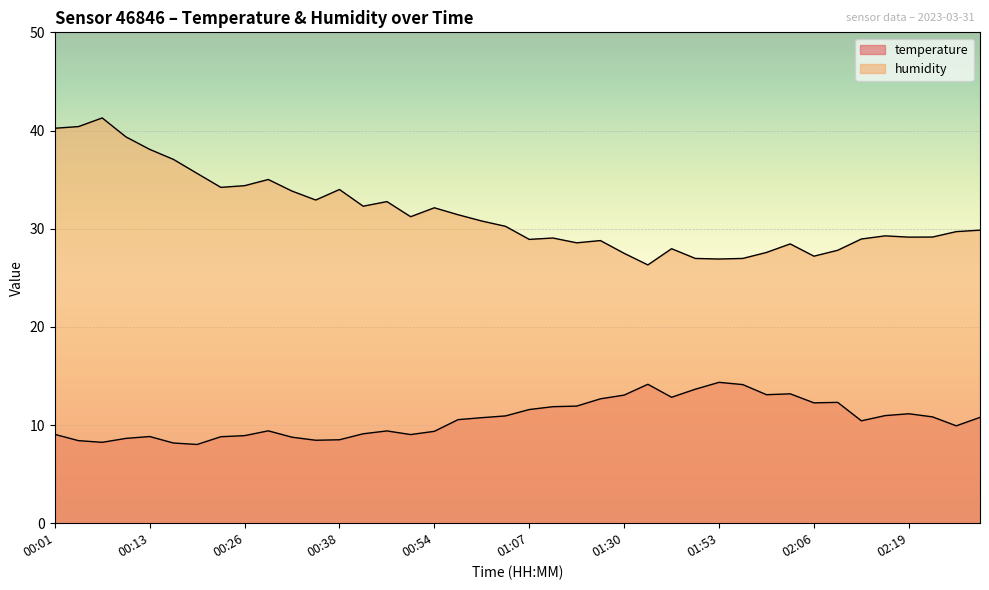

What is the total value across all series at 00:38?

42.5